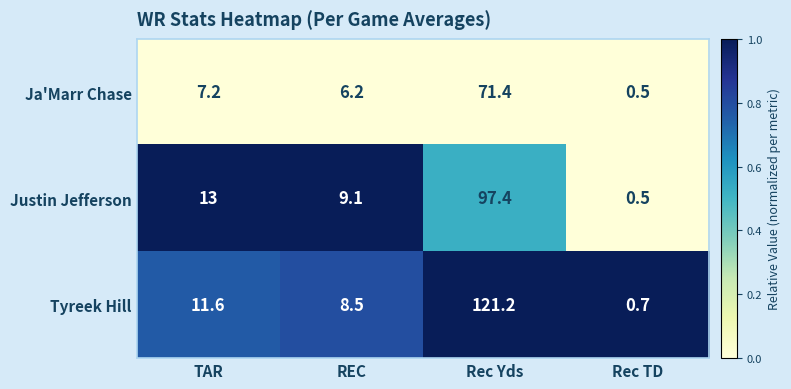

What is the total value across all series at Rec Yds?

290.0